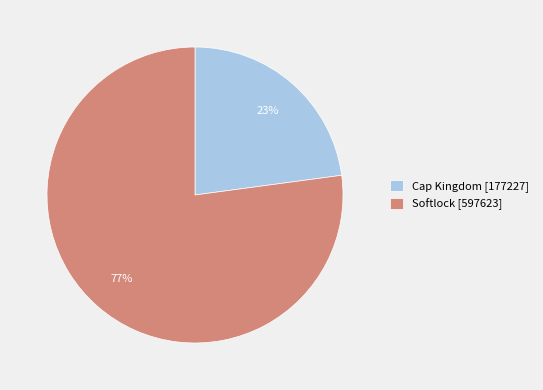

The Softlock slice represents 71% of the pie. True or false?

False